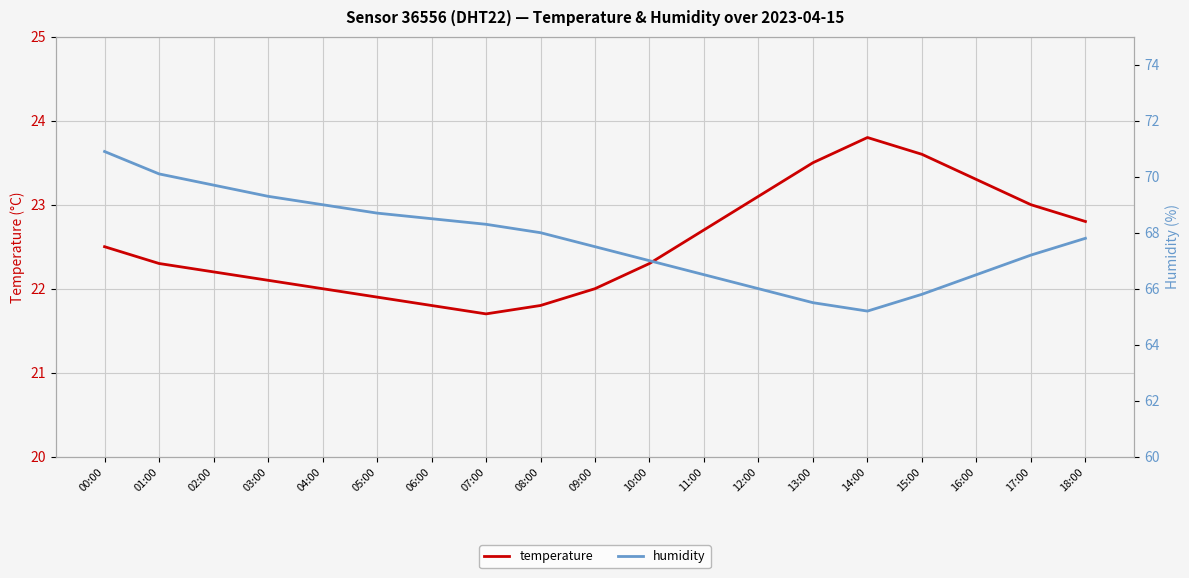

In temperature, how many points are higher than both neighbors (excluding endpoints)?

1